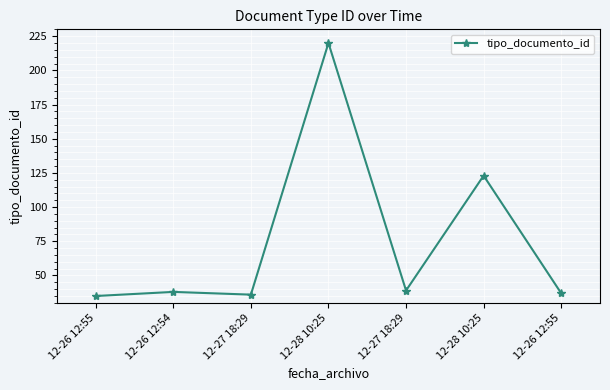

How many lines are shown in the chart?

1